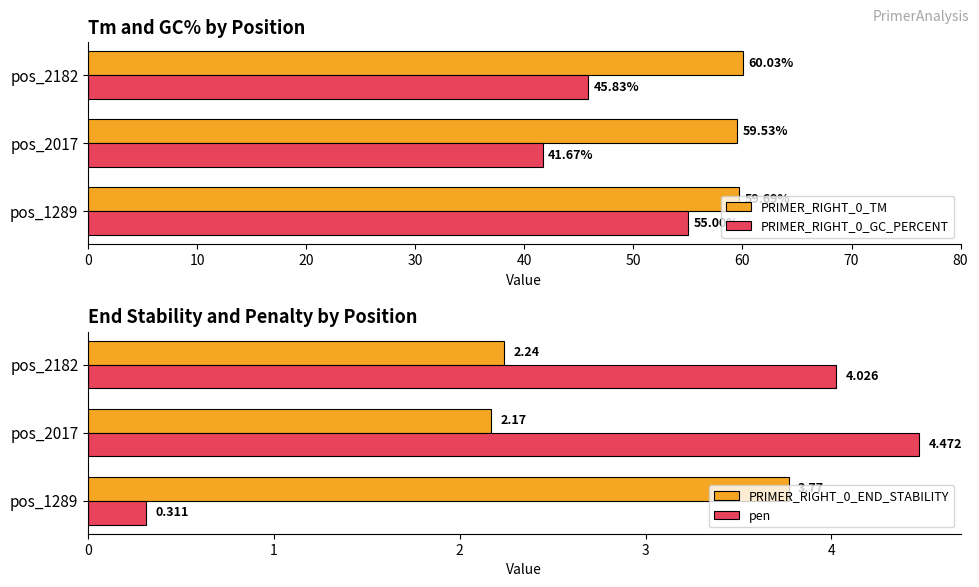

List the labels in order of PRIMER_RIGHT_0_TM value, smallest first.

pos_2017, pos_1289, pos_2182